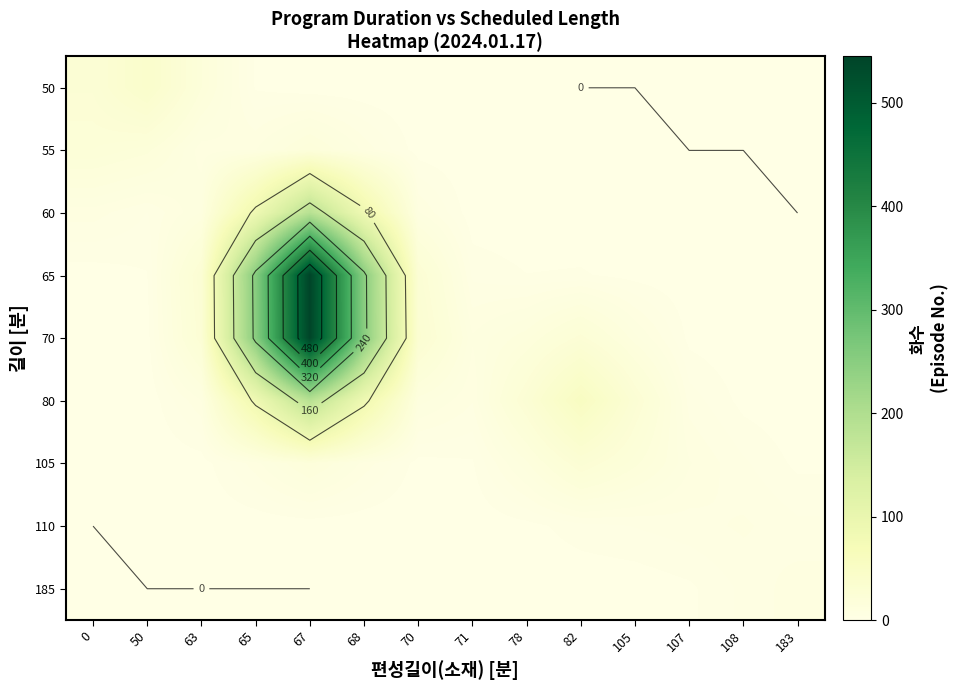

At 105, list the series in order from largest to smallest.

80, 105, 70, 110, 65, 185, 60, 55, 50